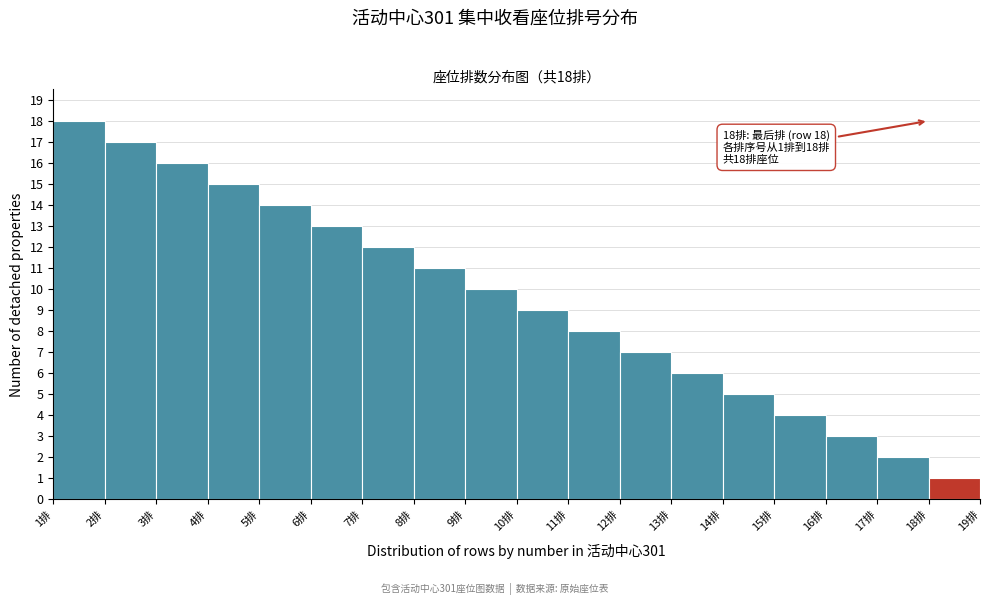

Which range on the x-axis has the tallest bar?

1 to 2